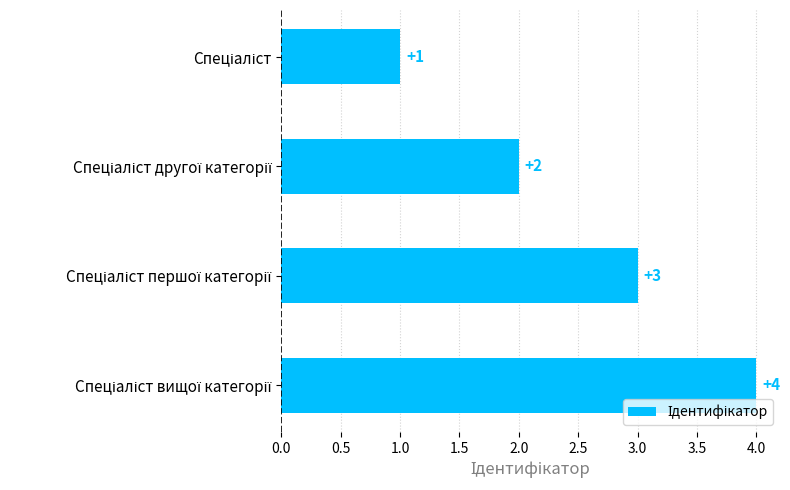

What is the sum of all values?

10